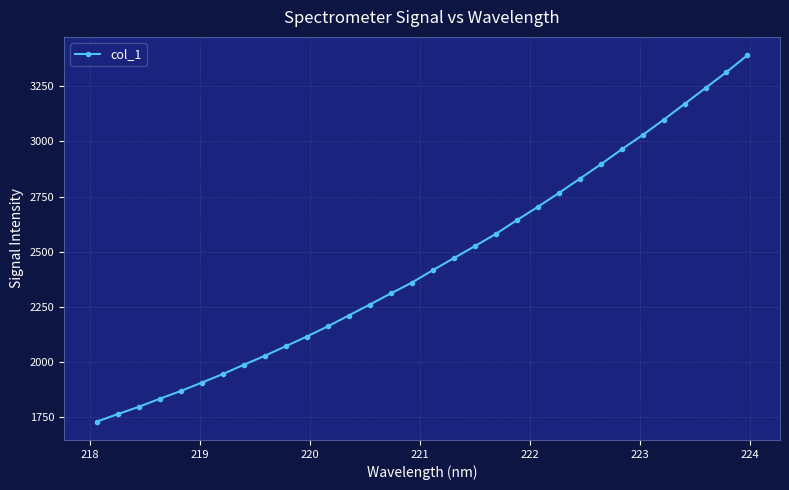

True or false: the data has more than 2 interior local peaks.

False